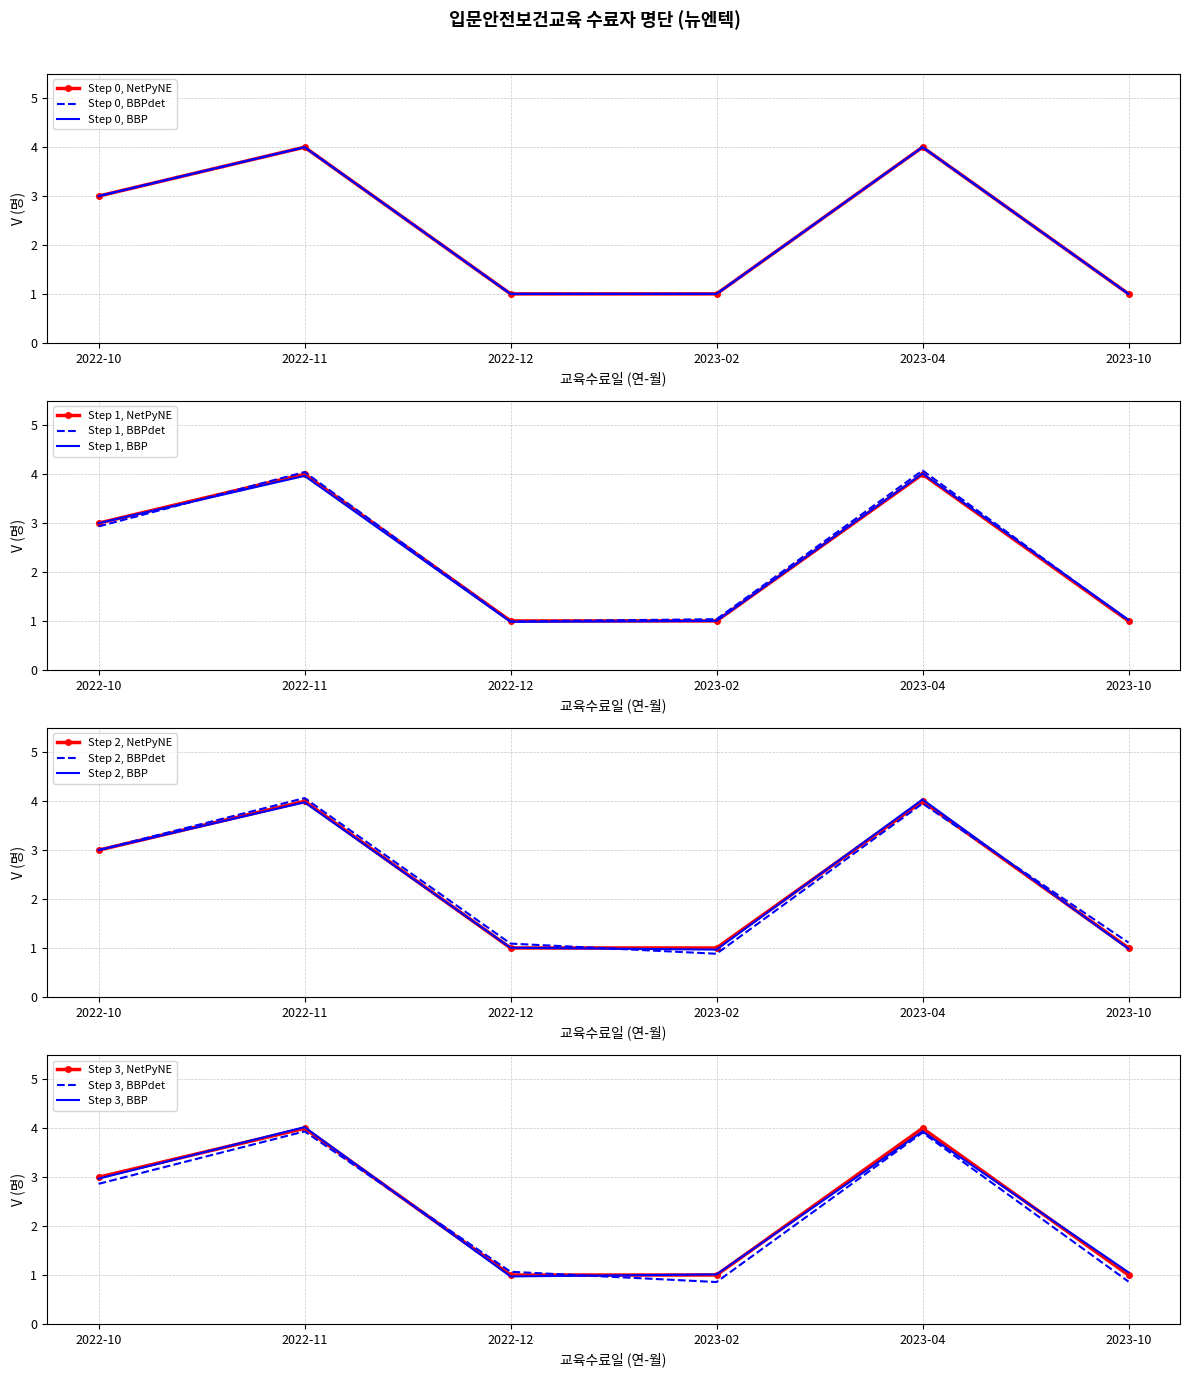

Which label corresponds to the smallest value in the chart?

2022-12